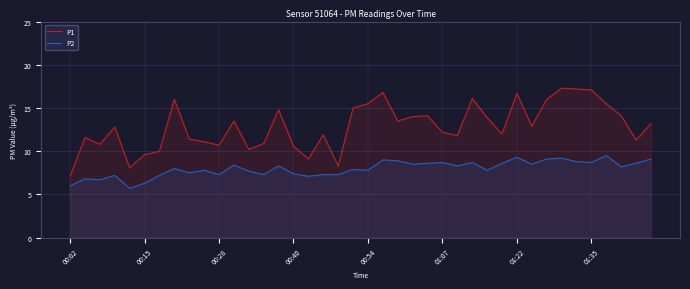

What is the difference between the maximum and minimum values in the P2 series?

3.8